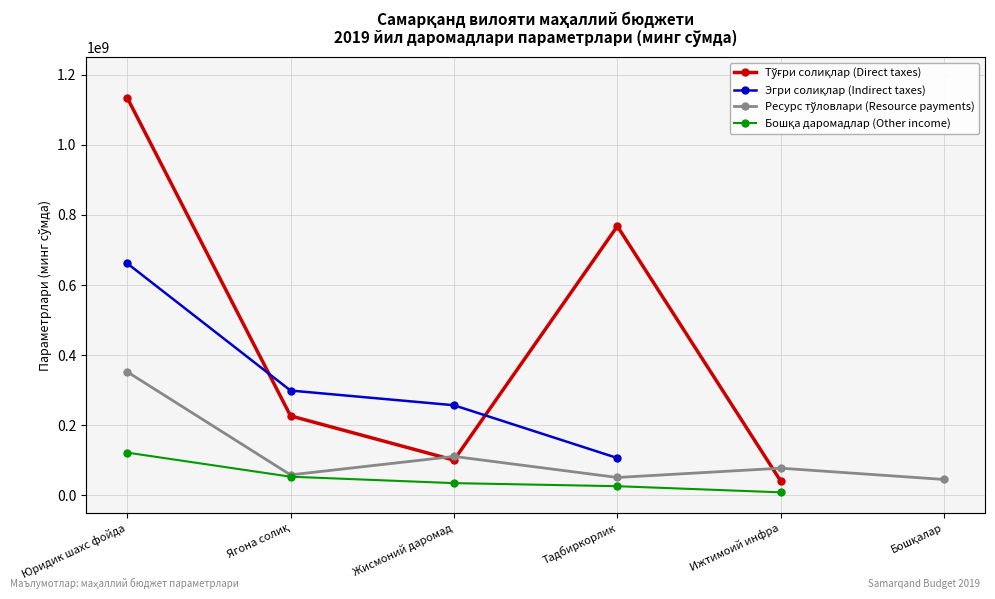

What is the maximum value shown in the chart?

1134836241.0